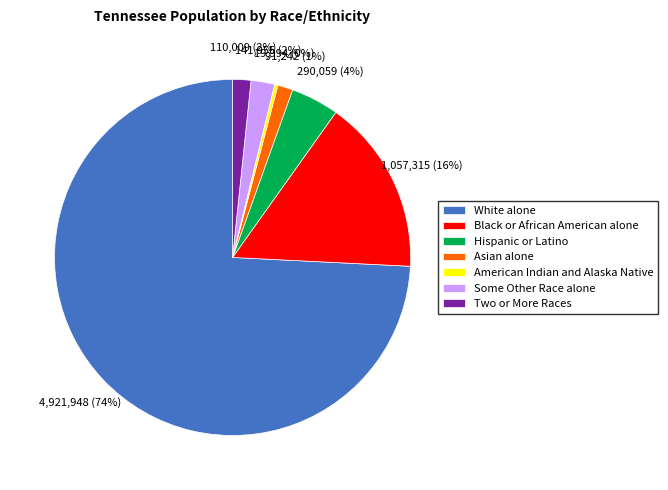

Is there any slice that represents more than half of the pie?

Yes